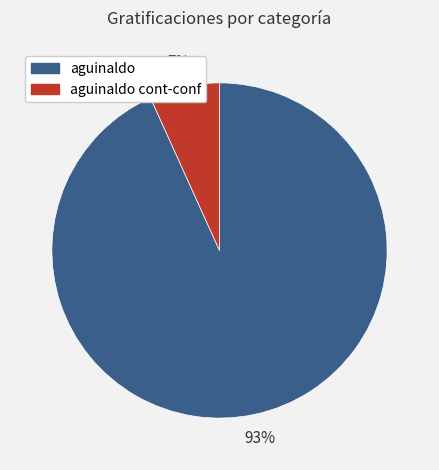

Rank the categories by value from lowest to highest.

aguinaldo cont-conf, aguinaldo